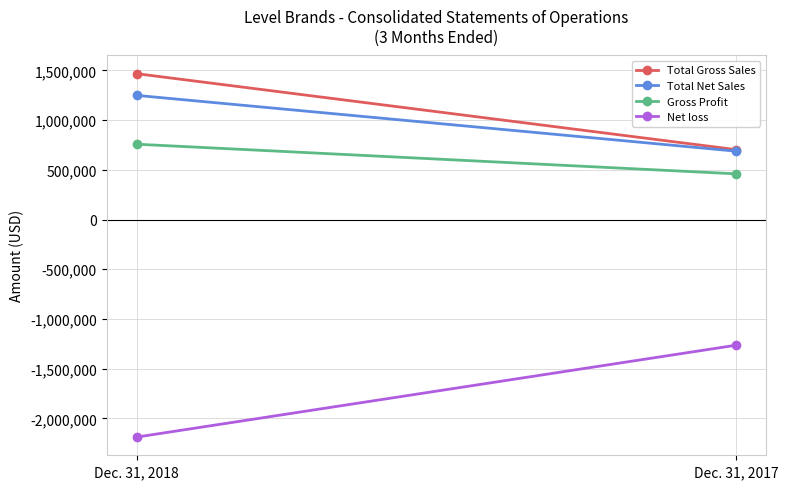

What are all the series names shown in the legend?

Total Gross Sales, Total Net Sales, Gross Profit, Net loss